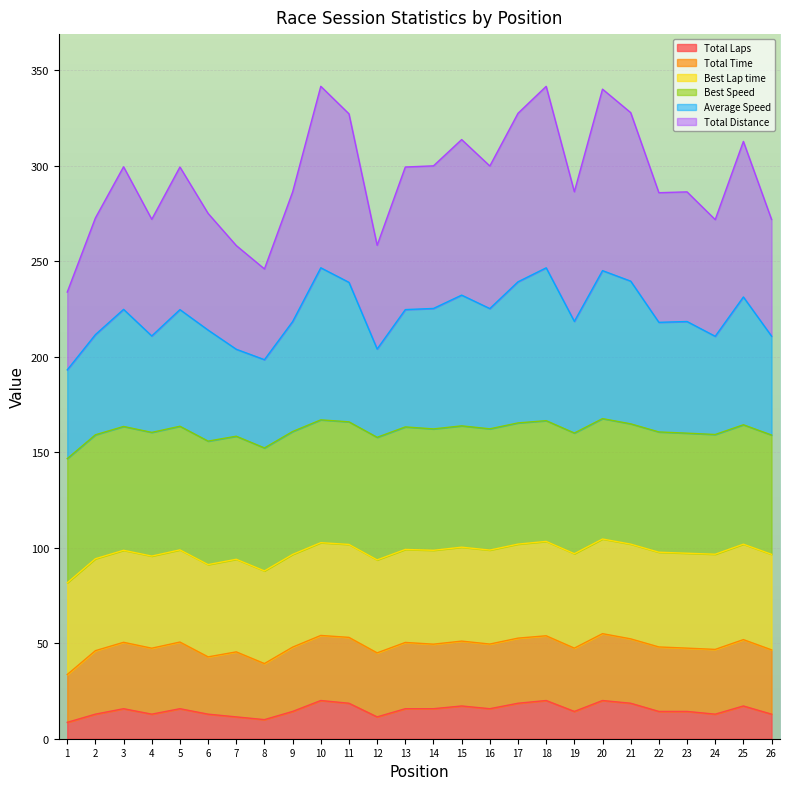

True or false: Average Speed and Total Distance intersect in this chart.

False